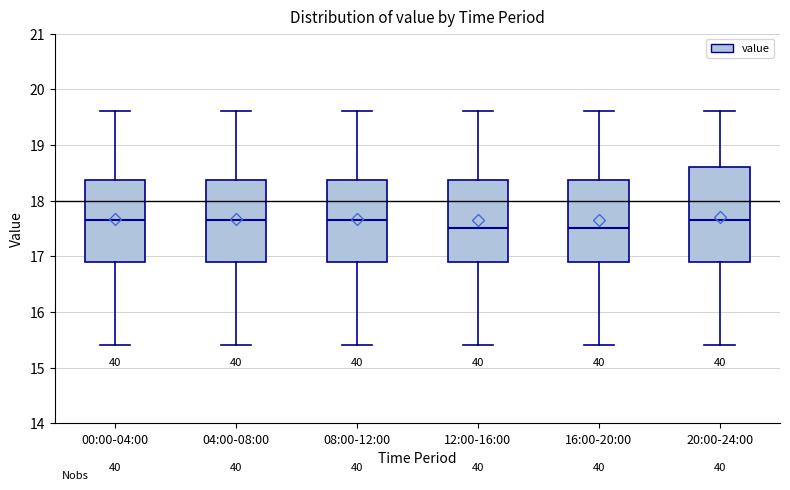

Where does the lower whisker of the box for 04:00-08:00 end on the y-axis? The values are not printed on the chart, so give them approximately, as read against the axis.

15.4